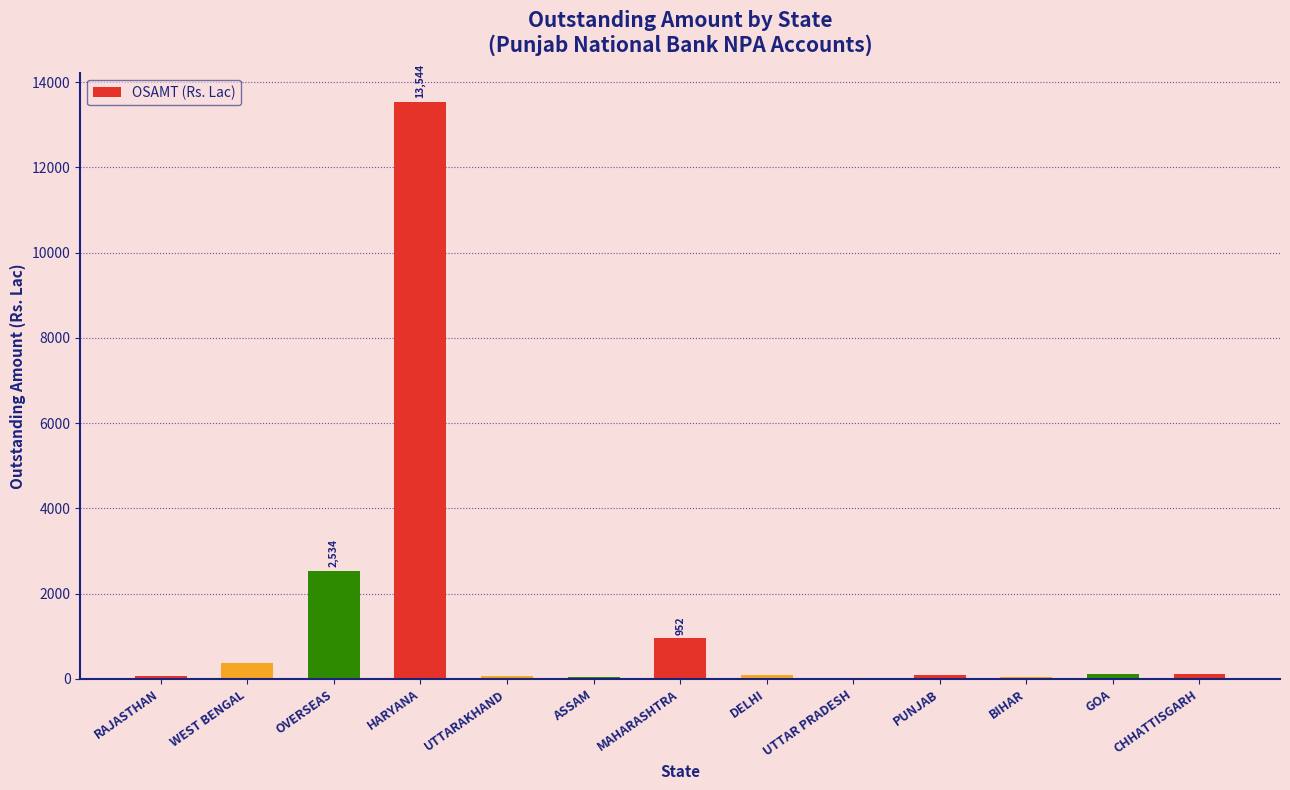

What value does the data have at UTTARAKHAND?

56.2